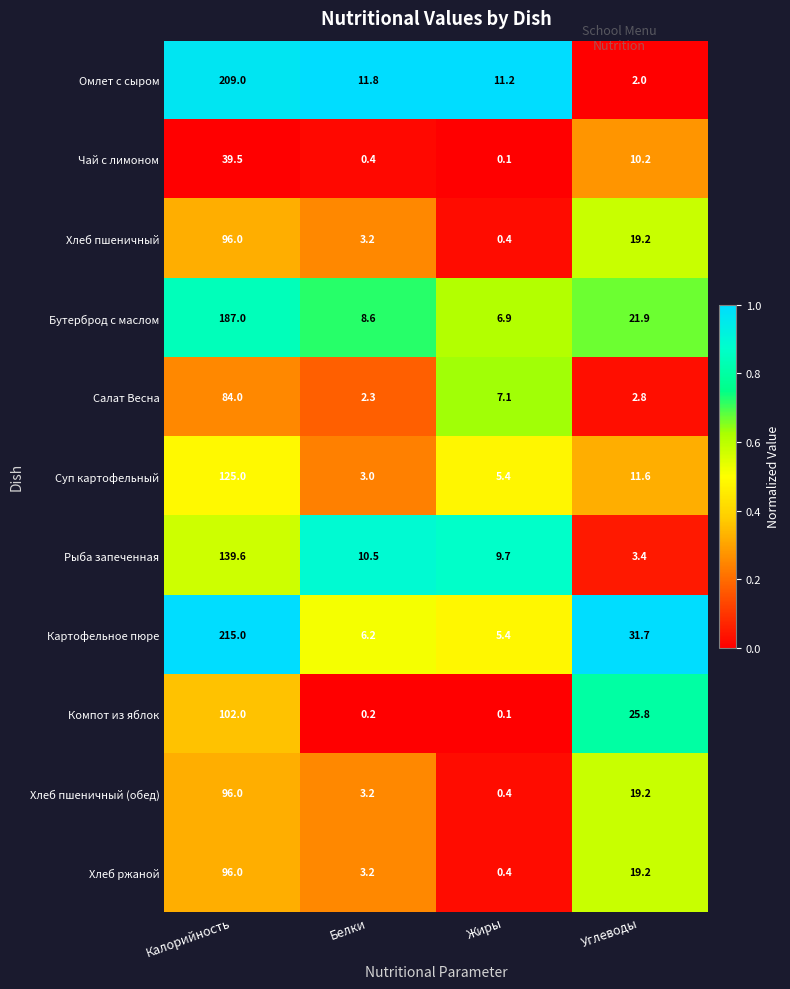

Which series has the widest spread of values?

Картофельное пюре